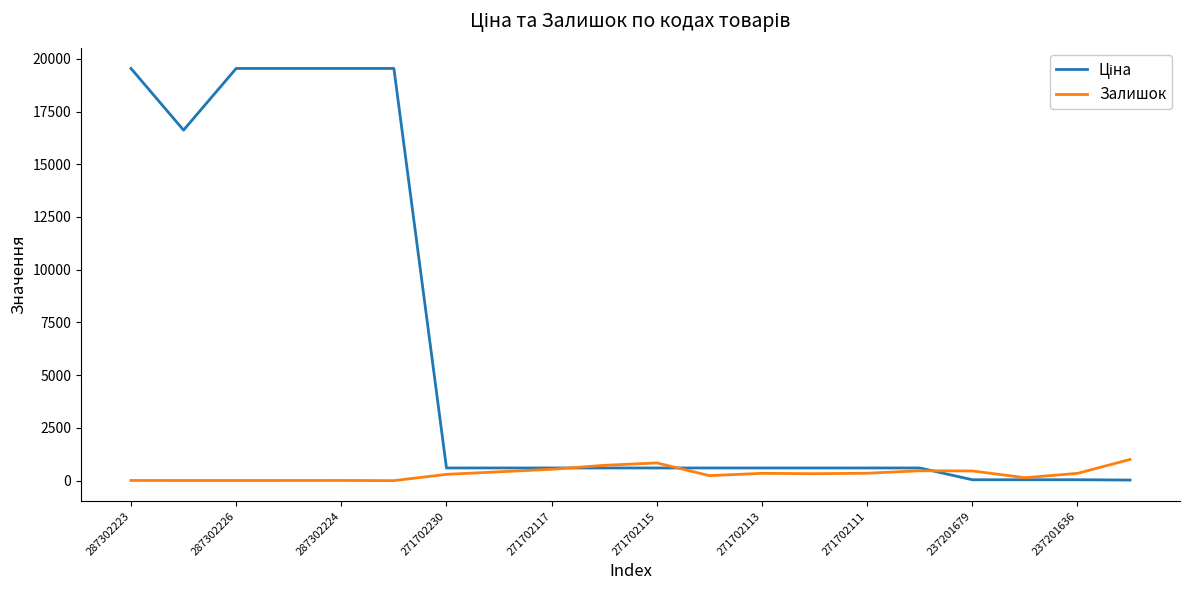

What is the highest value of the Залишок series?

1003.0